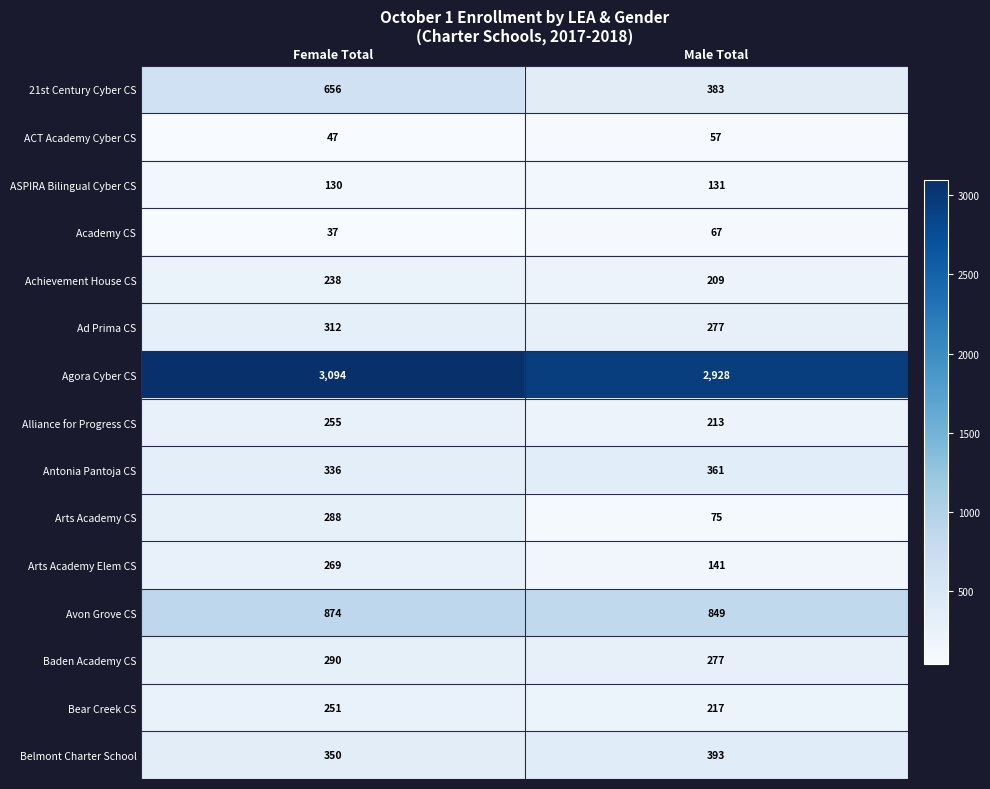

Reading left to right, extract all data points from this chart.

21st Century Cyber CS: Female Total=656	Male Total=383
ACT Academy Cyber CS: Female Total=47	Male Total=57
ASPIRA Bilingual Cyber CS: Female Total=130	Male Total=131
Academy CS: Female Total=37	Male Total=67
Achievement House CS: Female Total=238	Male Total=209
Ad Prima CS: Female Total=312	Male Total=277
Agora Cyber CS: Female Total=3094	Male Total=2928
Alliance for Progress CS: Female Total=255	Male Total=213
Antonia Pantoja CS: Female Total=336	Male Total=361
Arts Academy CS: Female Total=288	Male Total=75
Arts Academy Elem CS: Female Total=269	Male Total=141
Avon Grove CS: Female Total=874	Male Total=849
Baden Academy CS: Female Total=290	Male Total=277
Bear Creek CS: Female Total=251	Male Total=217
Belmont Charter School: Female Total=350	Male Total=393